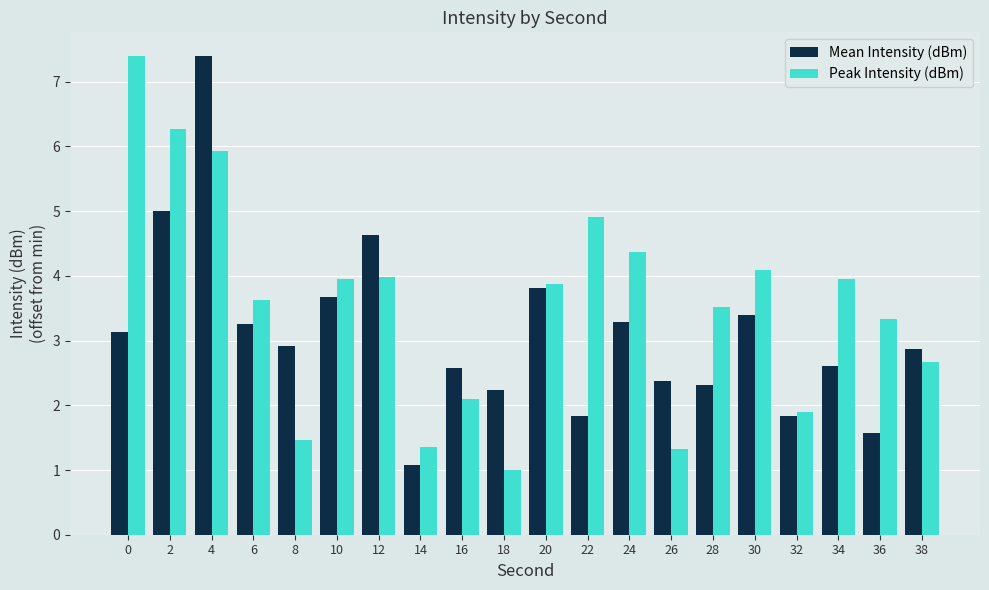

Rank the series at 6 from highest to lowest value.

Peak Intensity (dBm), Mean Intensity (dBm)